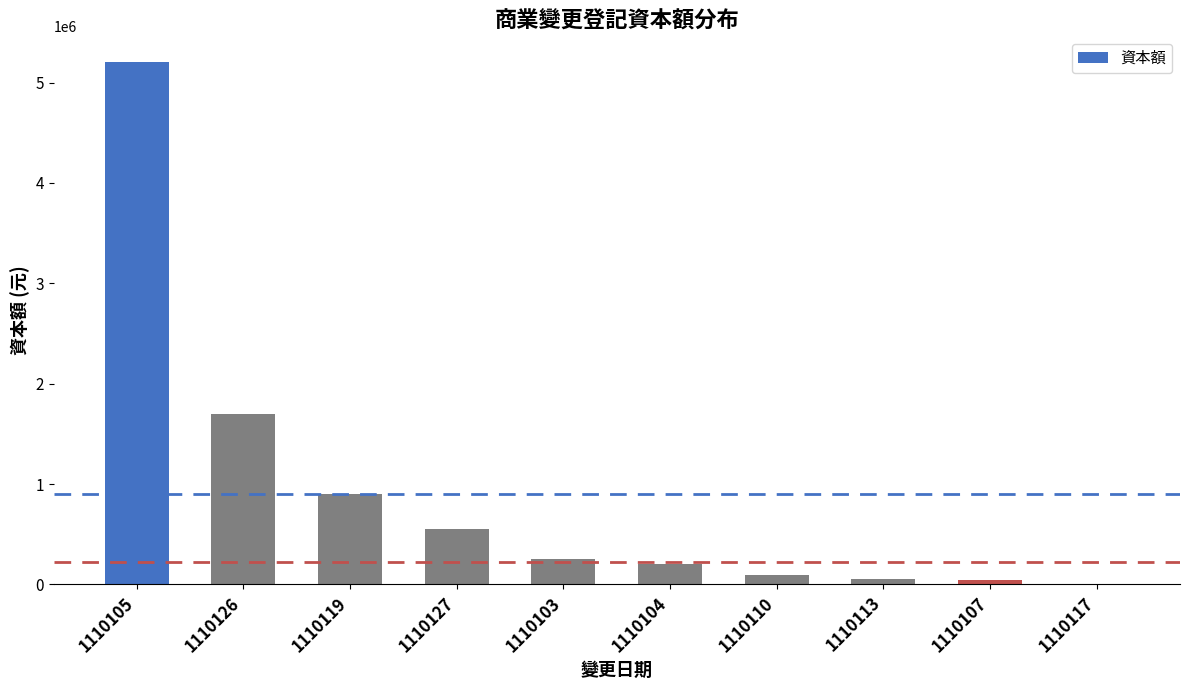

Where is the data nearest to the value 2601500?

1110126